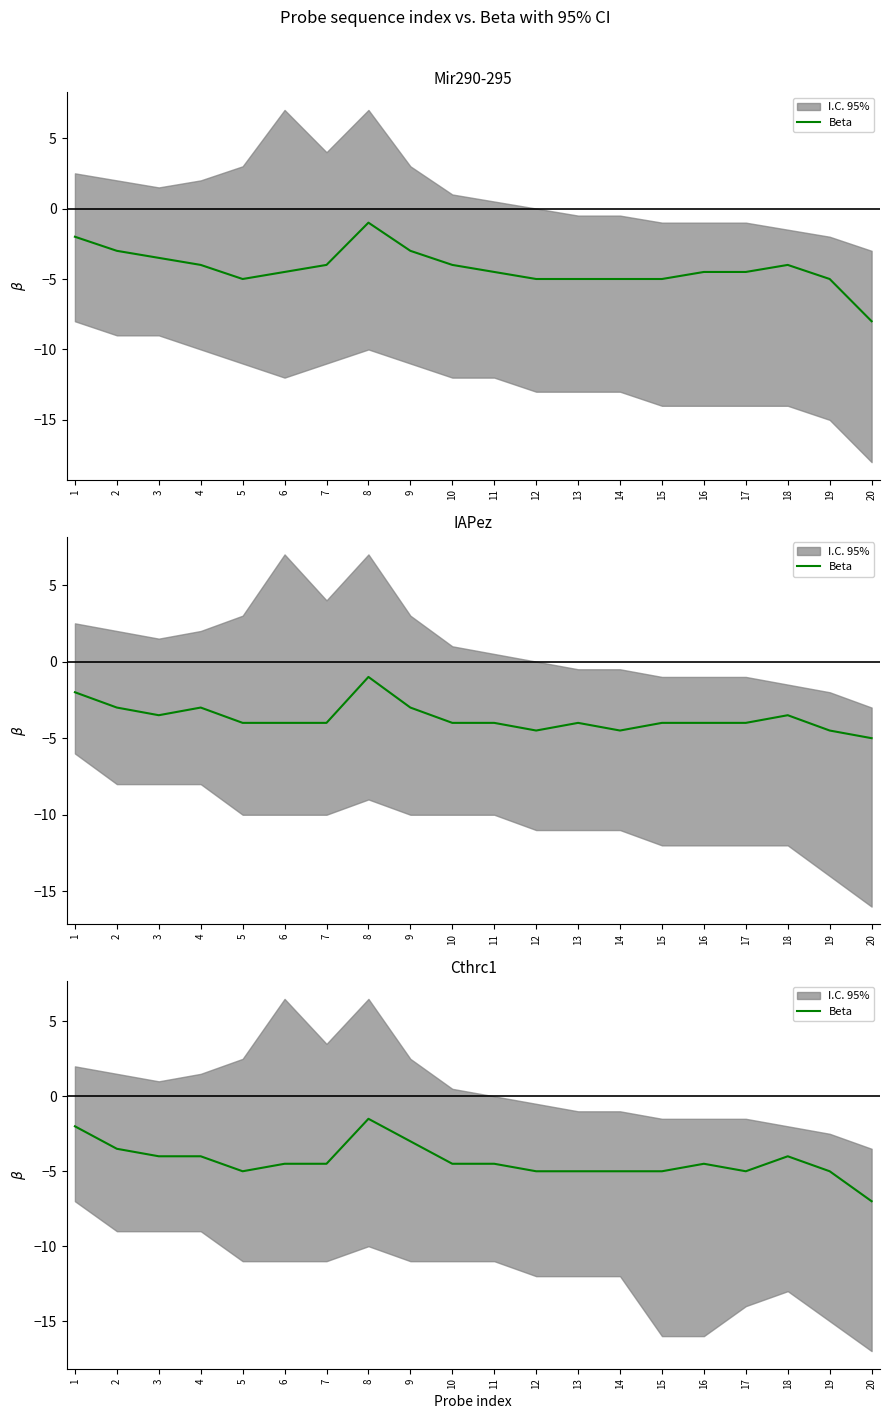

How many interior local peaks (higher than both neighbors) does the data have?

3